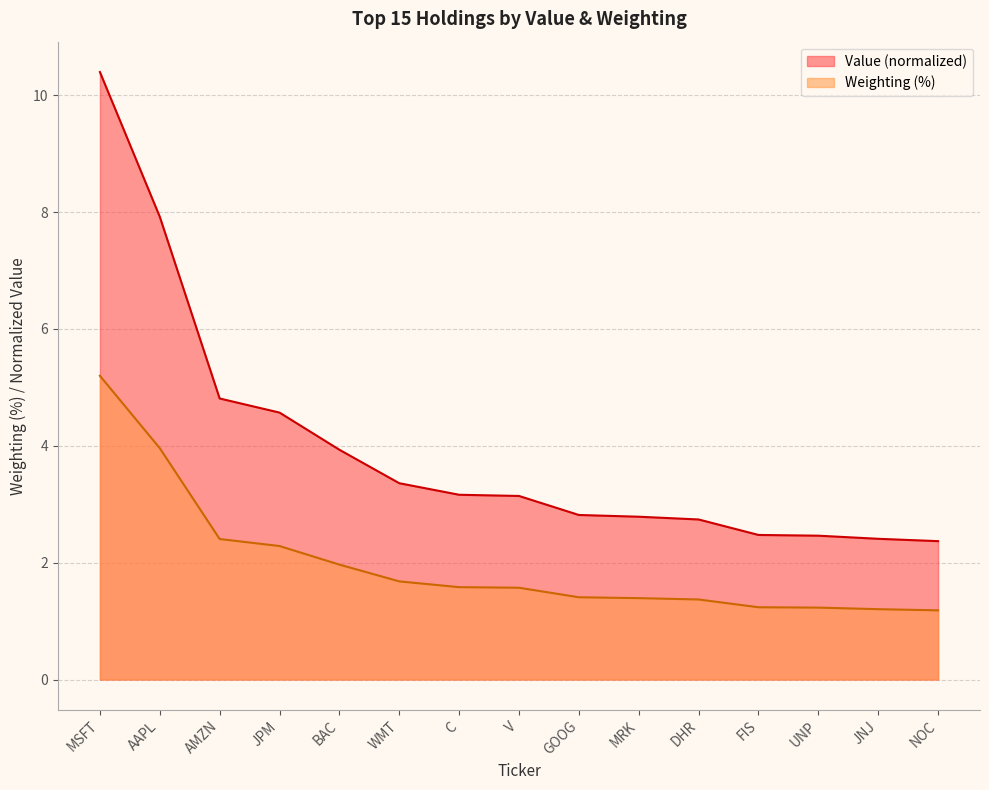

How many lines are shown in the chart?

2